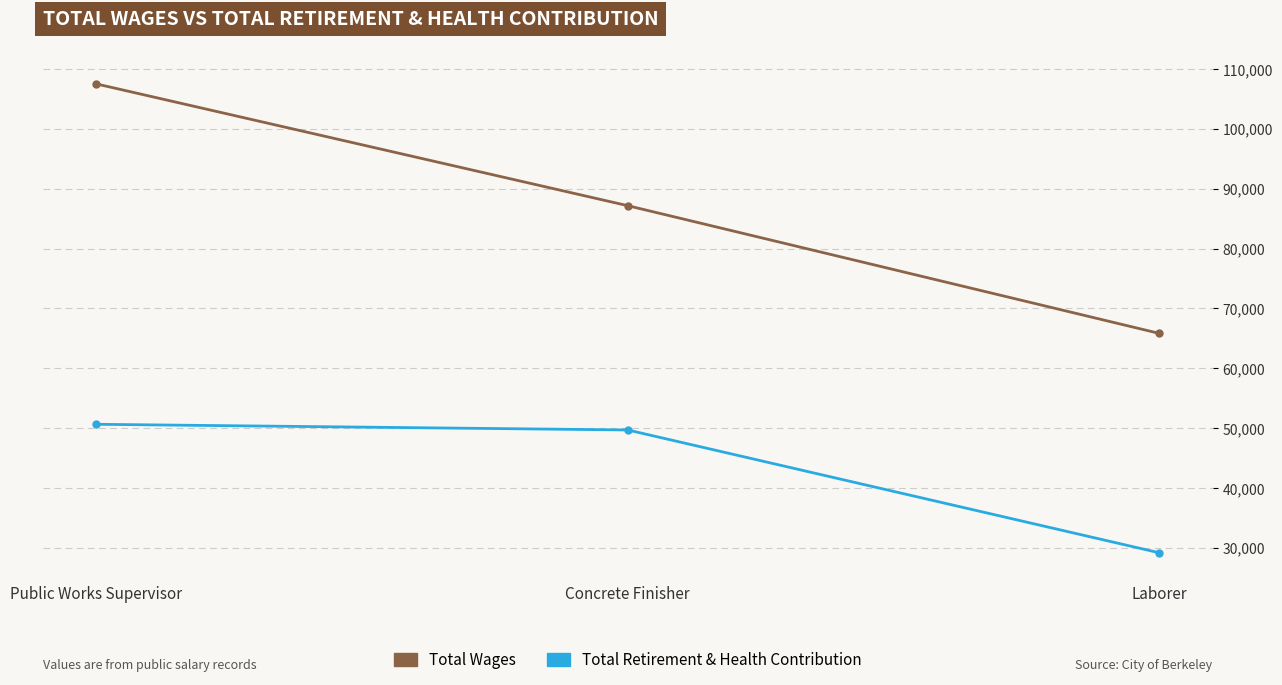

Reading left to right, list all the values displayed in this chart.

Total Wages: 107521	87167	65821
Total Retirement & Health Contribution: 50639	49689	29166